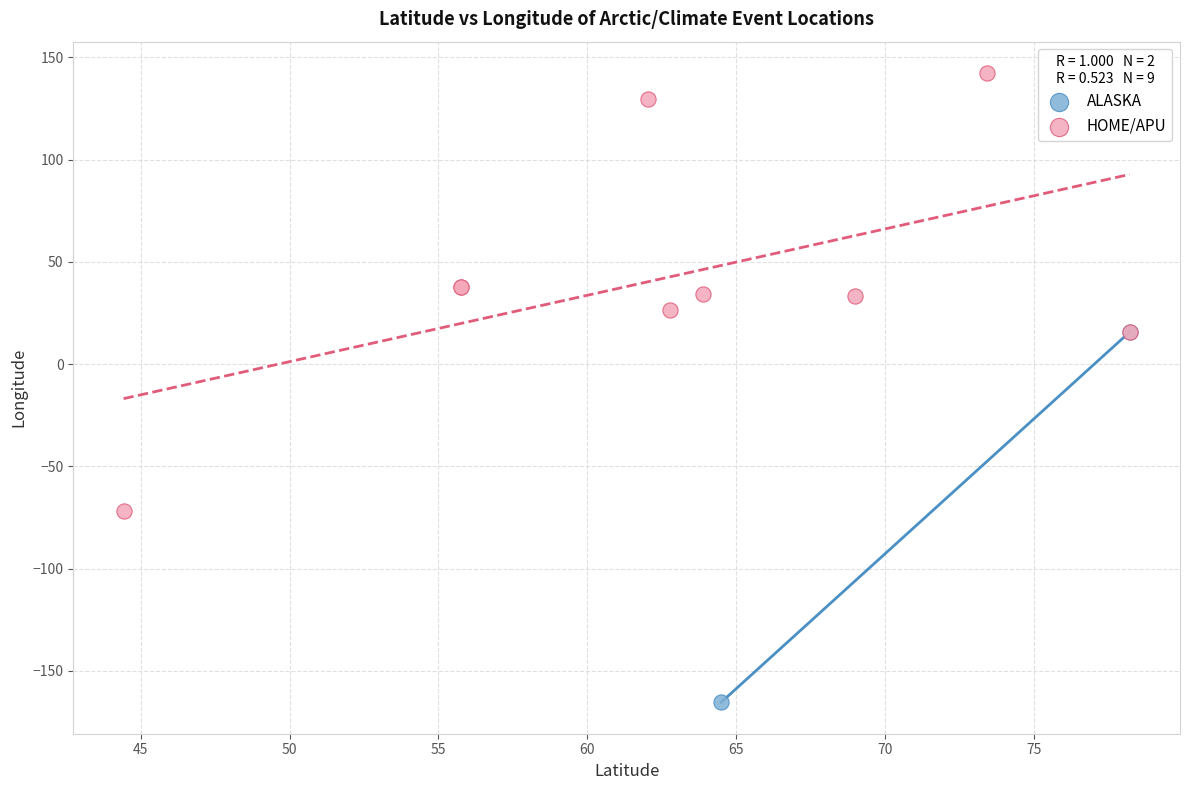

What are all the series names shown in the legend?

ALASKA, HOME/APU